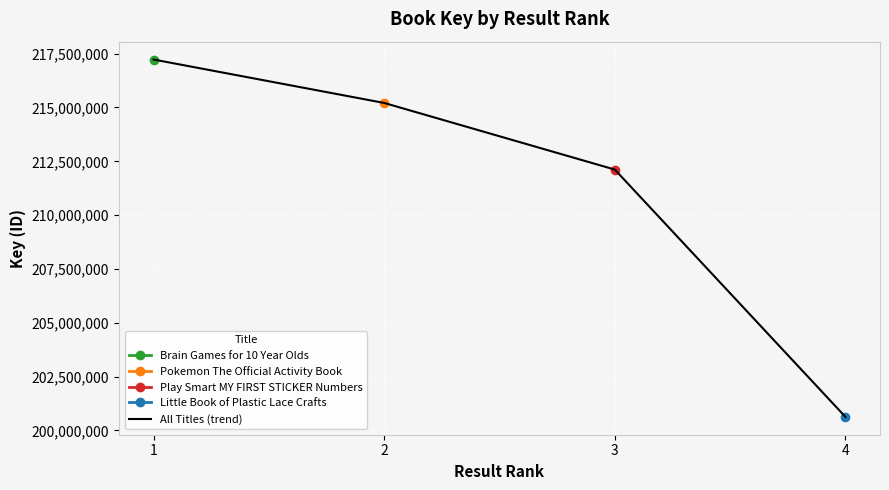

Which label corresponds to the largest value in the chart?

1